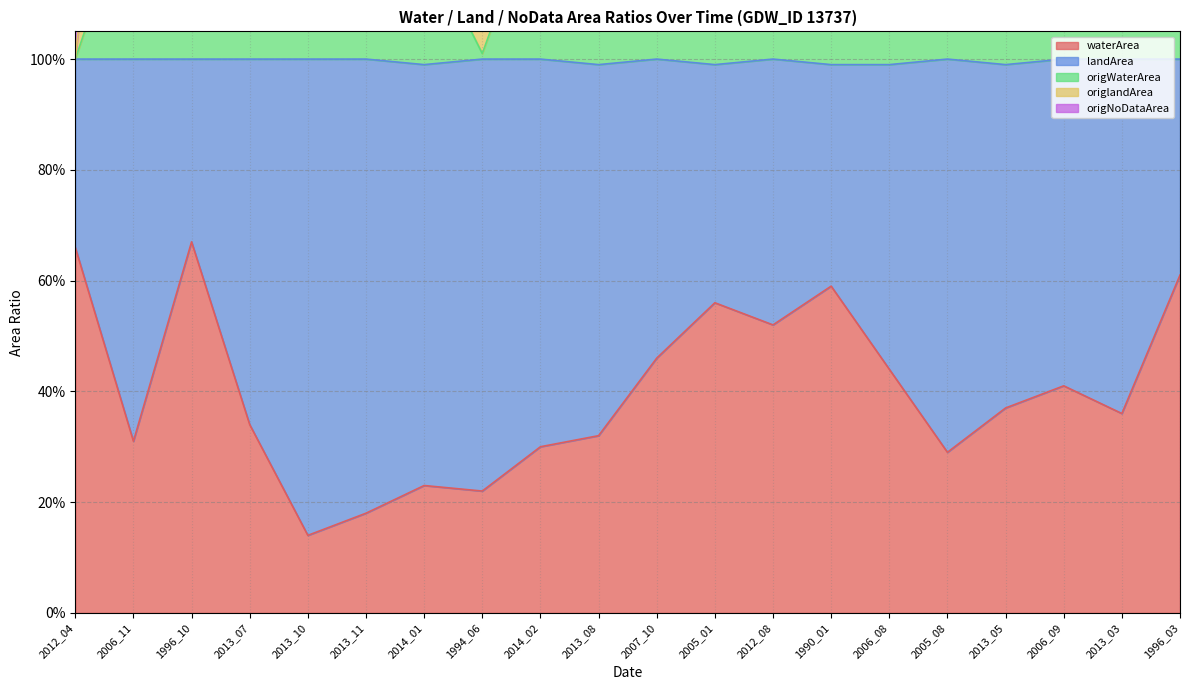

What position from the left is 2005_01?

12